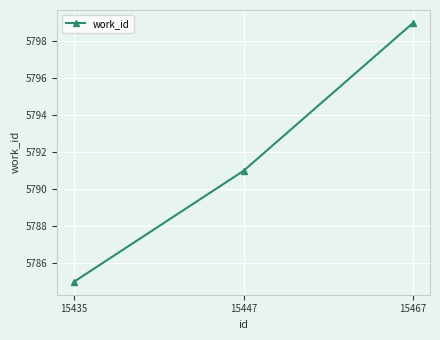

What is the value of the 1st point from the left?

5785